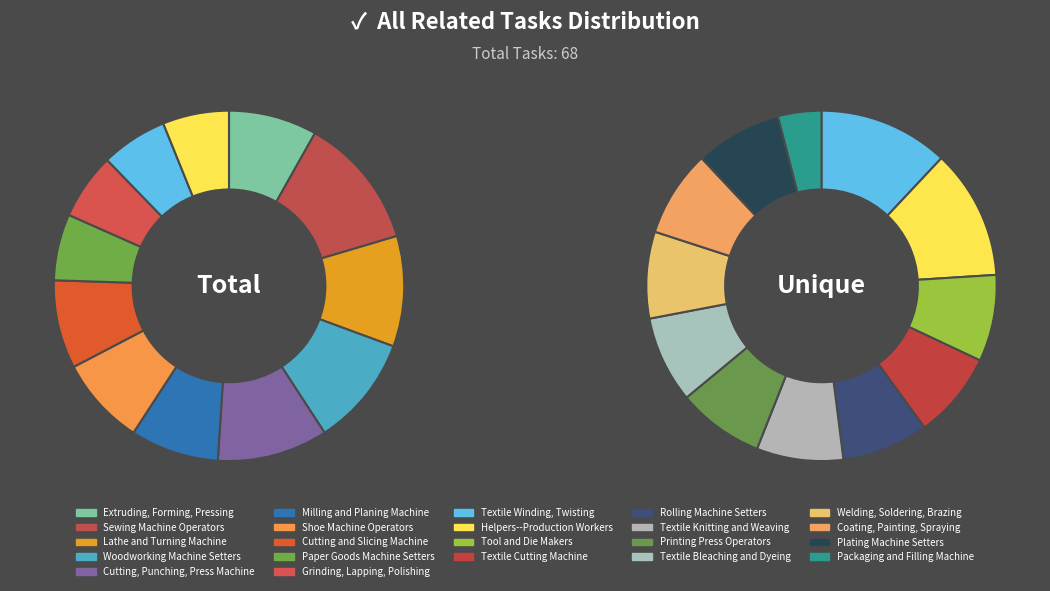

What is the change in value from Cutting and Slicing Machine to Textile Cutting Machine?

-2